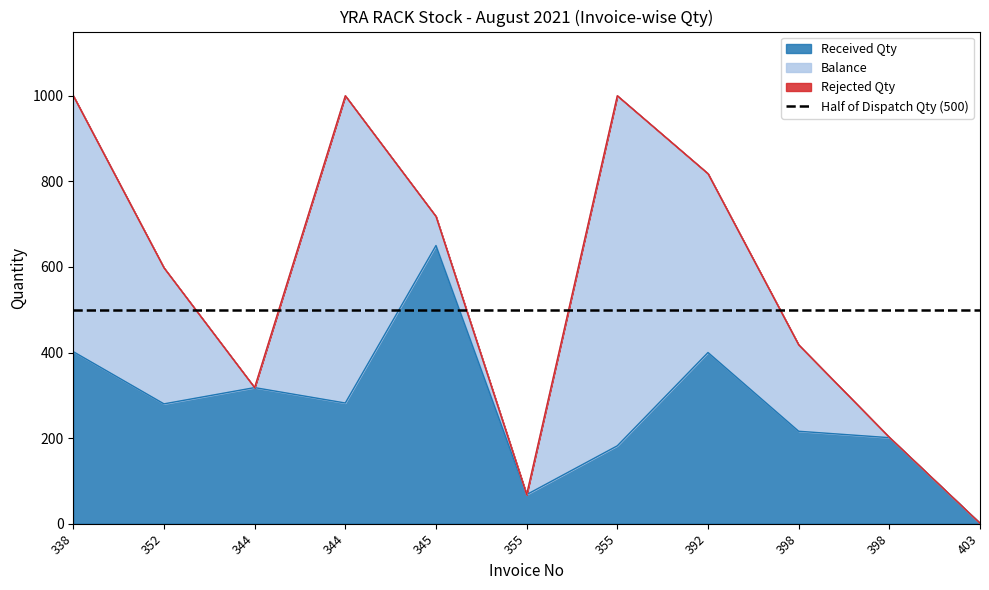

Count the number of data series in this chart.

3